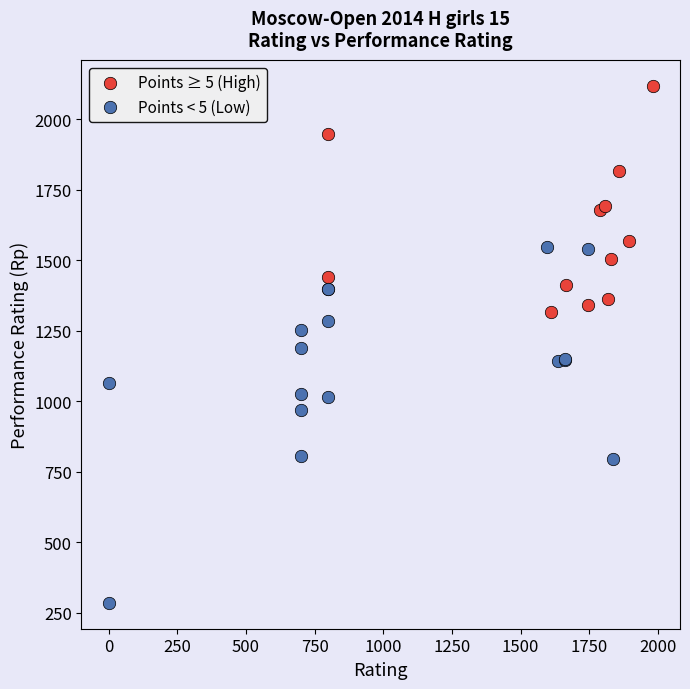

Which series contains the lowest Y value?

Points < 5 (Low)